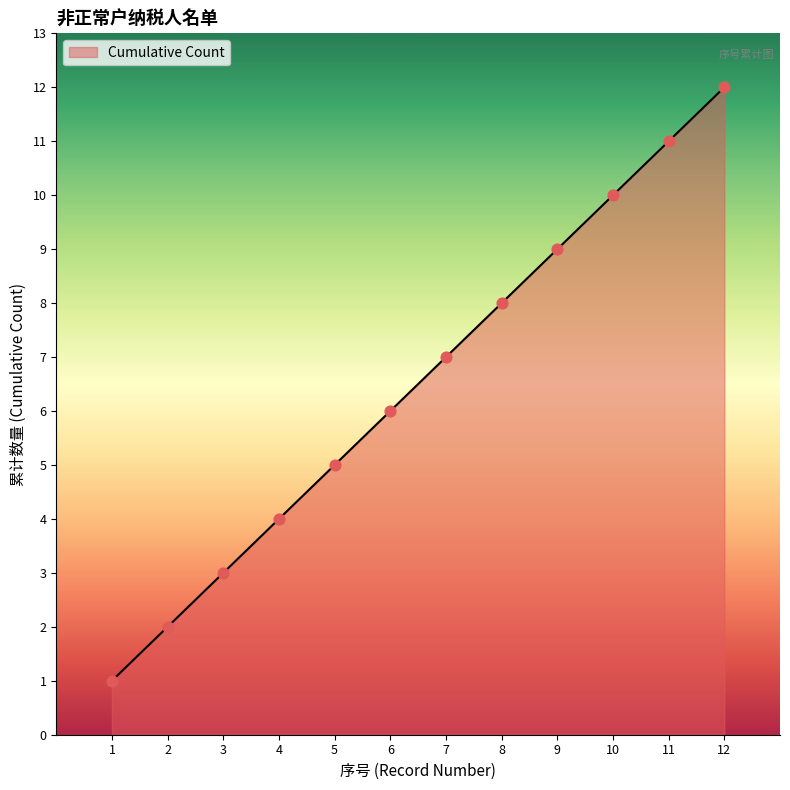

What is the ratio of the value at 10 to the value at 12?

0.8